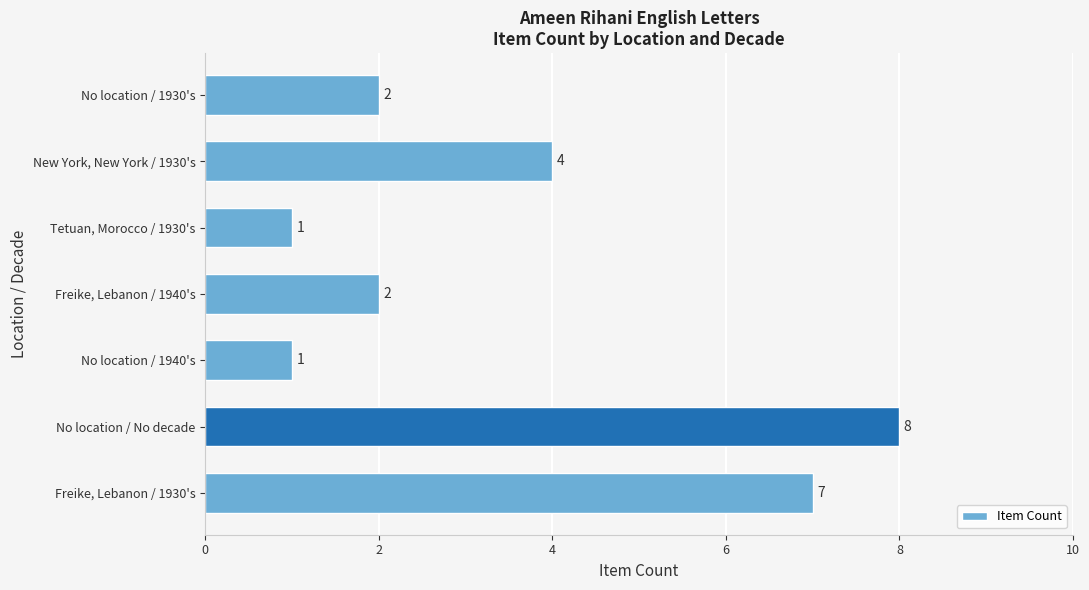

Does the chart contain any negative values?

No